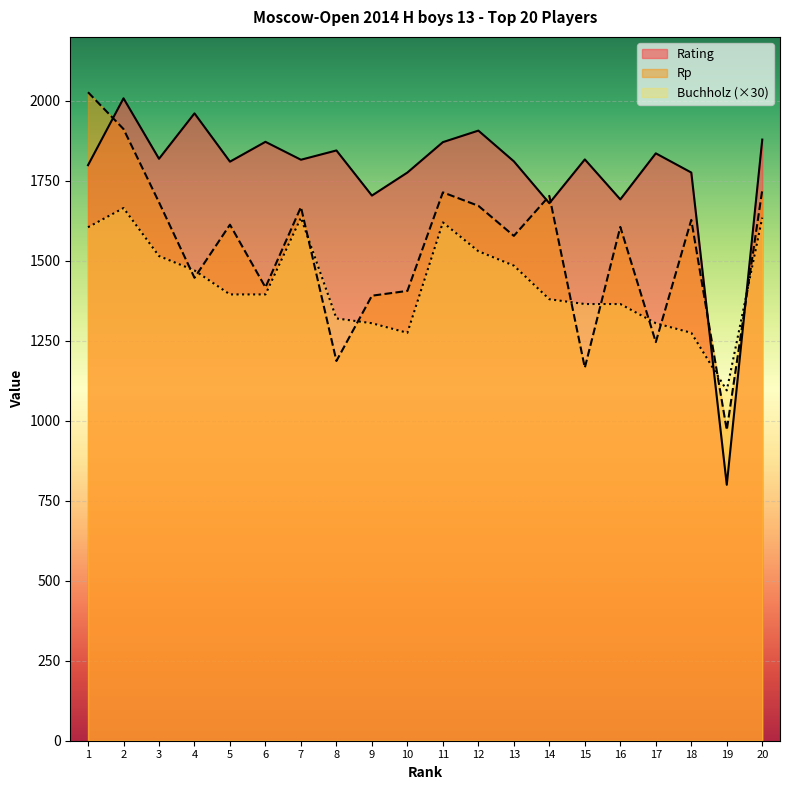

How many lines are shown in the chart?

3